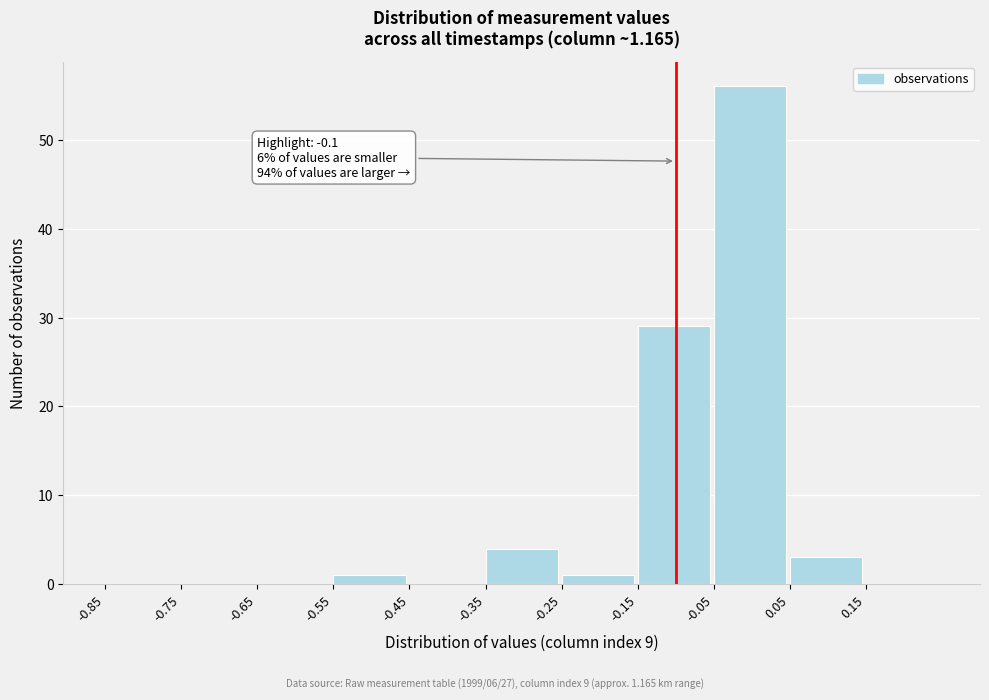

Over which range of the x-axis is the bar tallest?

-0.05 to 0.05